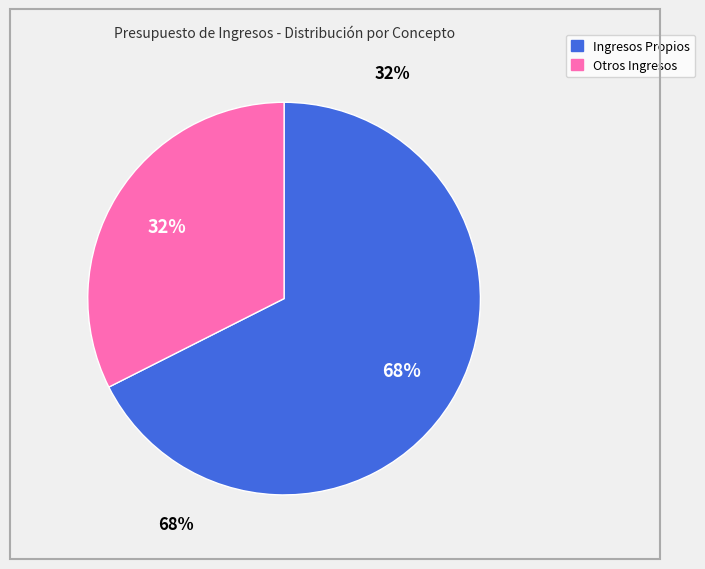

Combined, do Recursos Fiscales and Ingresos Propios account for over 50%?

Yes